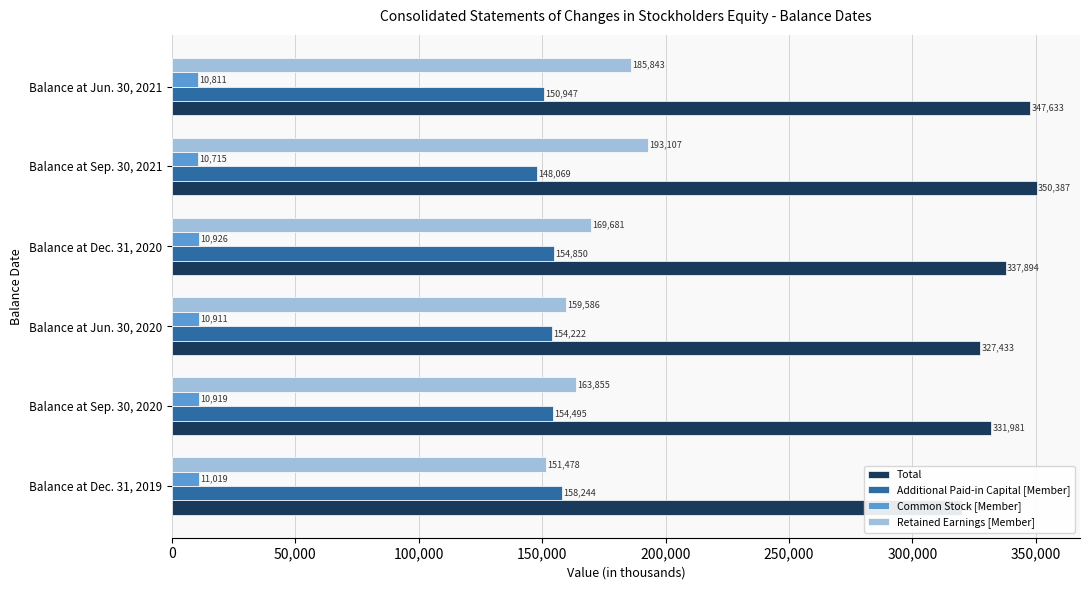

What is the greatest value displayed?

350387